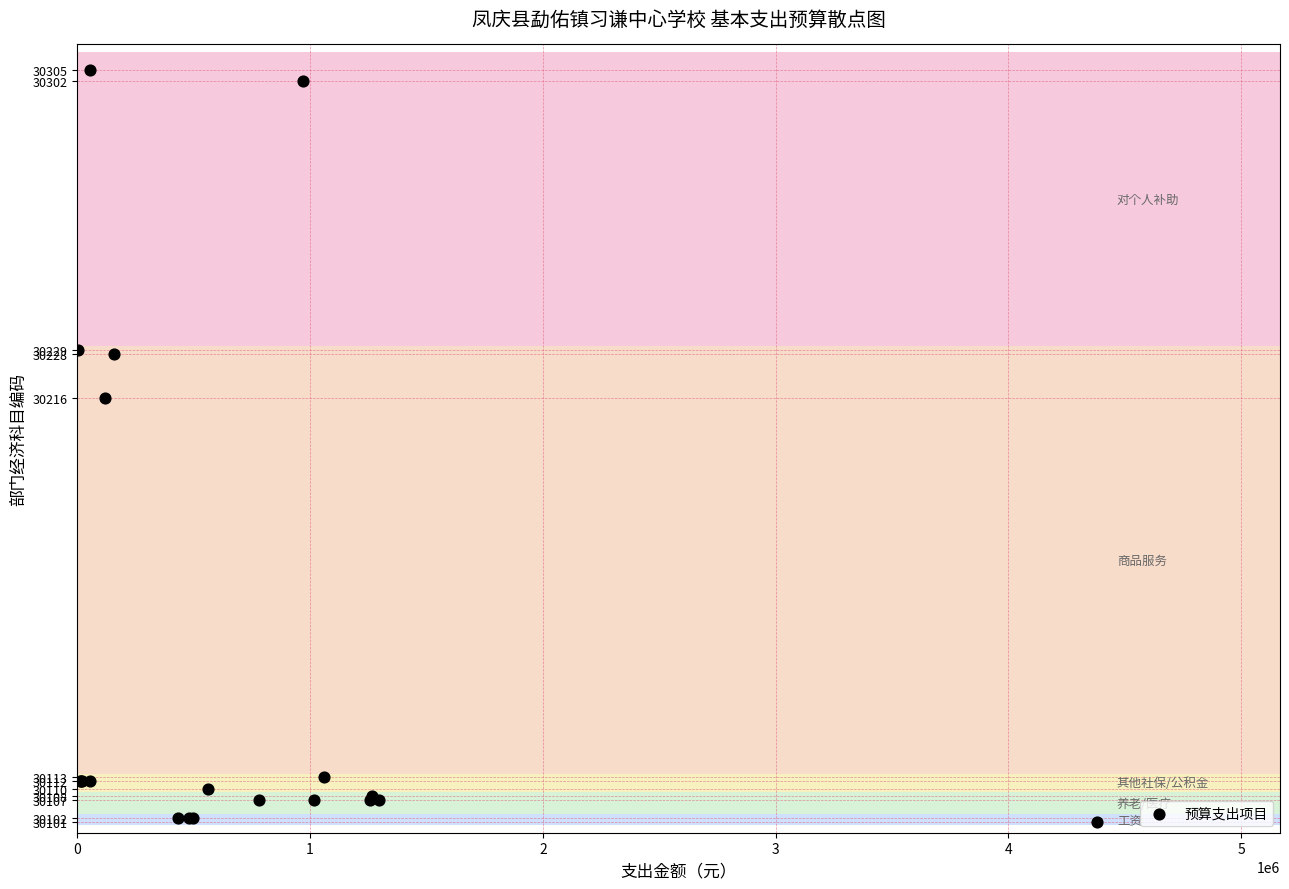

What Y value in the scatter plot is closest to 30203?

30216